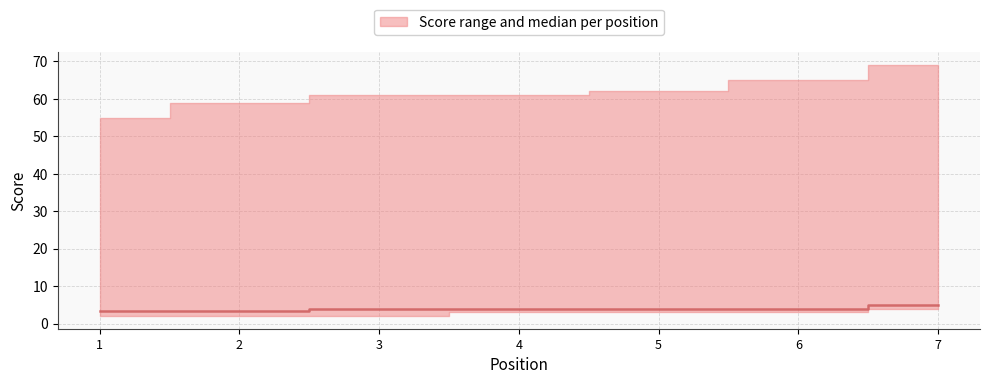

Reading left to right, transcribe all the data shown in this chart.

1=3.5	2=3.5	3=4.0	4=4.0	5=4.0	6=4.0	7=5.0